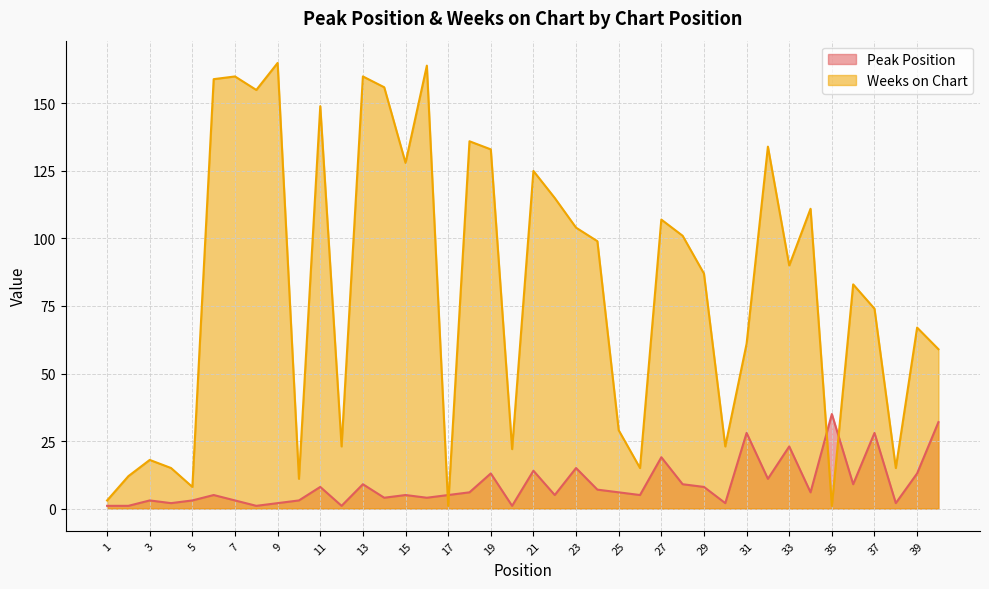

True or false: Weeks on Chart has a value of 238 at 8.

False